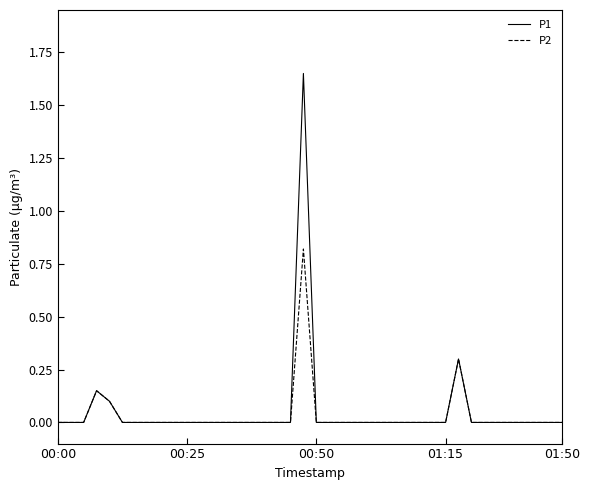

List the series in order of their peak value, highest first.

P1, P2